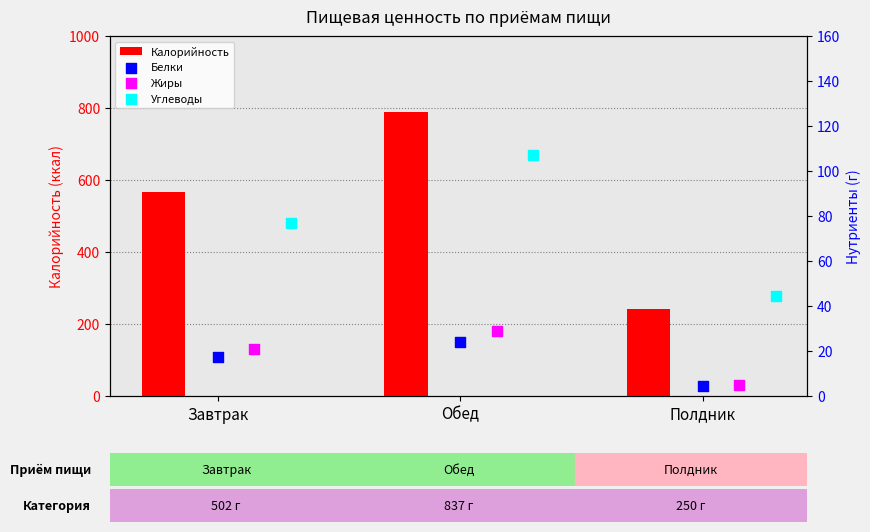

Which series reaches the maximum Y coordinate?

Калорийность